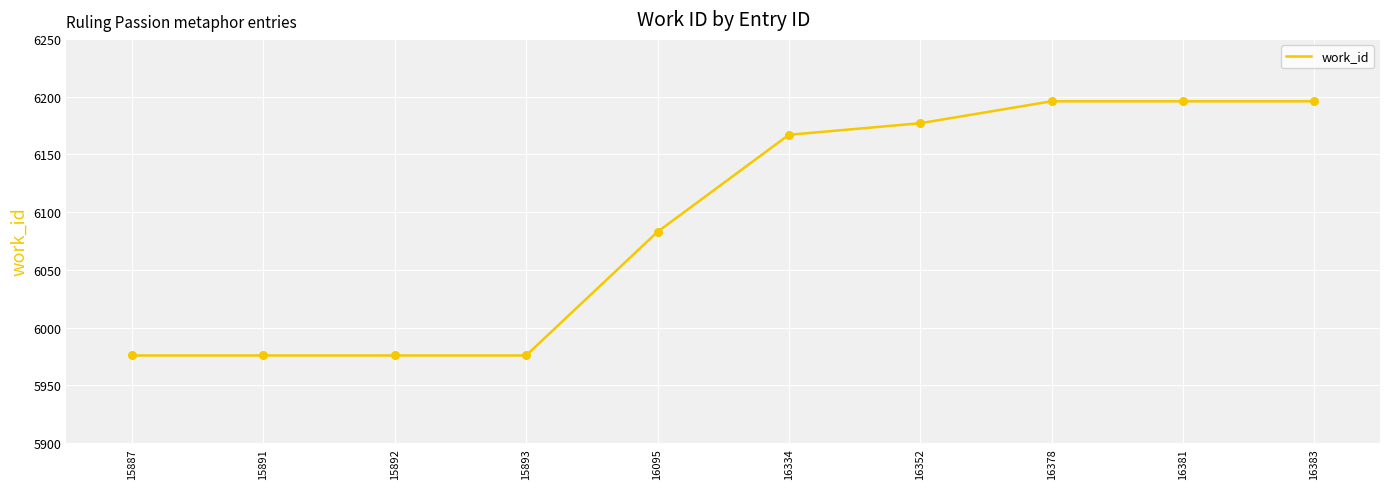

Approximately how many times larger is the value at 16381 compared to 15887?

1.0